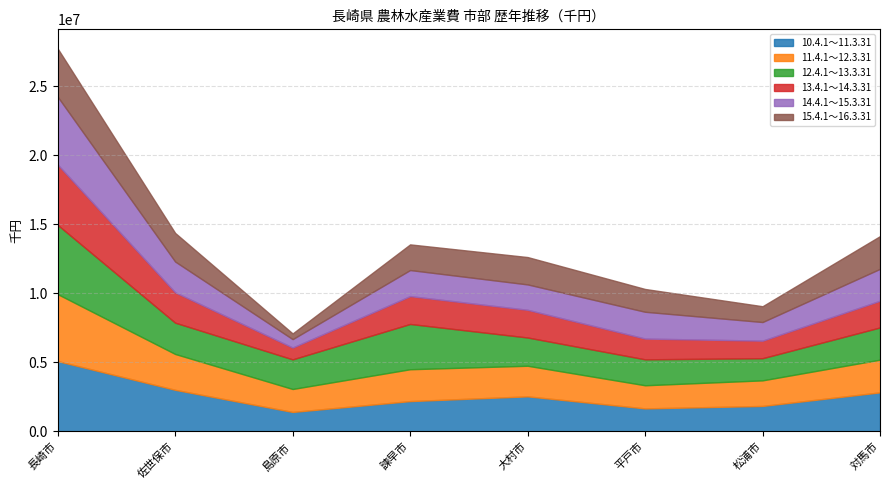

How many values in the 14.4.1～15.3.31 series exceed 1349142?

6